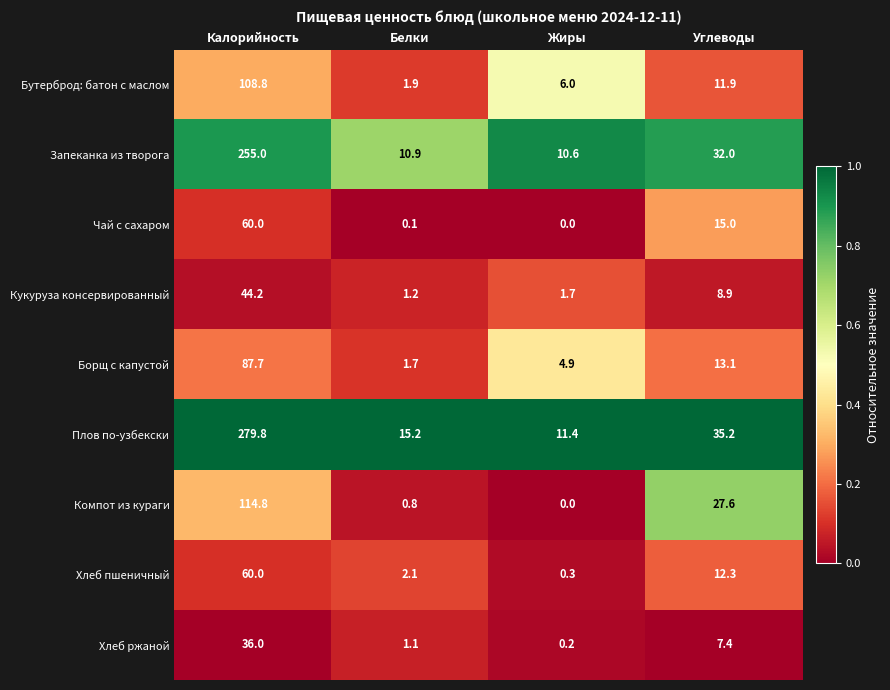

At which label is Кукуруза консервированный closest to 22?

Углеводы